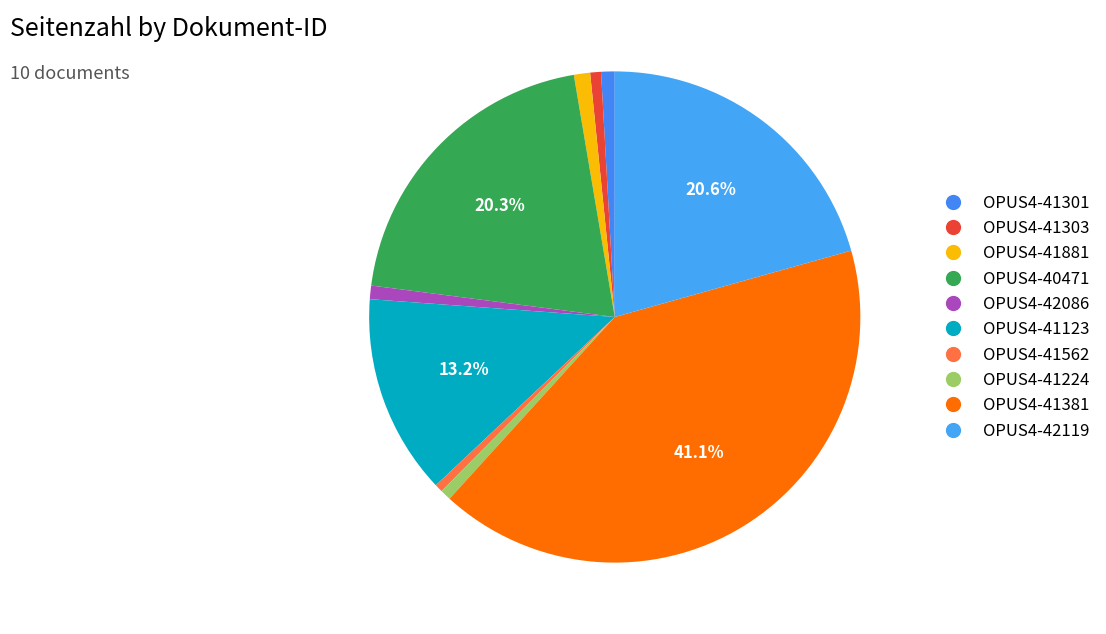

To the nearest percent, what is the difference between the largest and smallest slice percentages?

41%